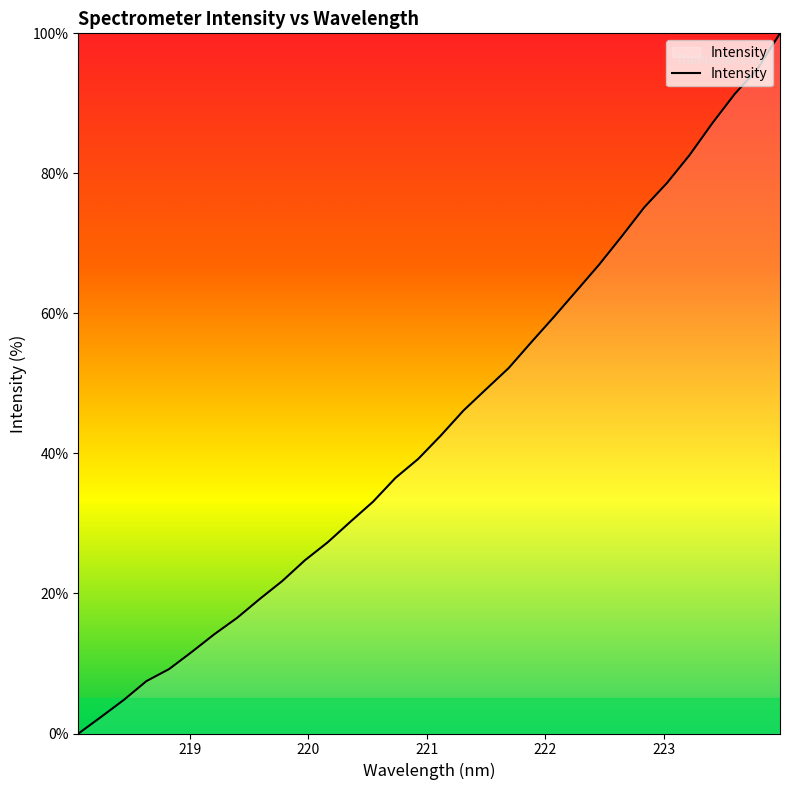

What is the maximum value shown in the chart?

100.0